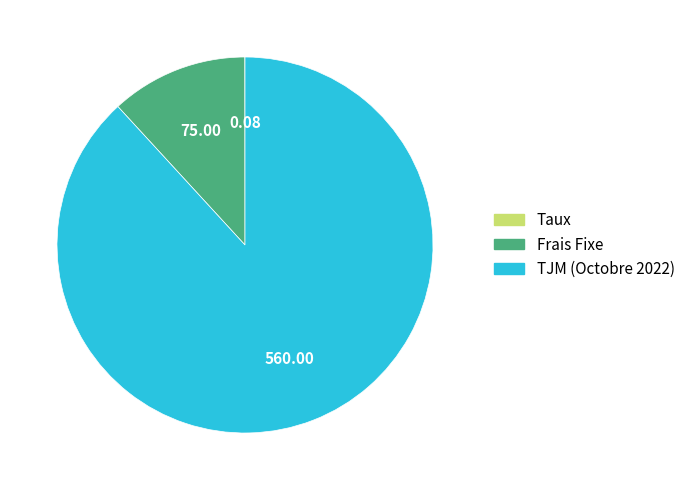

Which slice represents more than half of the pie?

TJM (Octobre 2022)